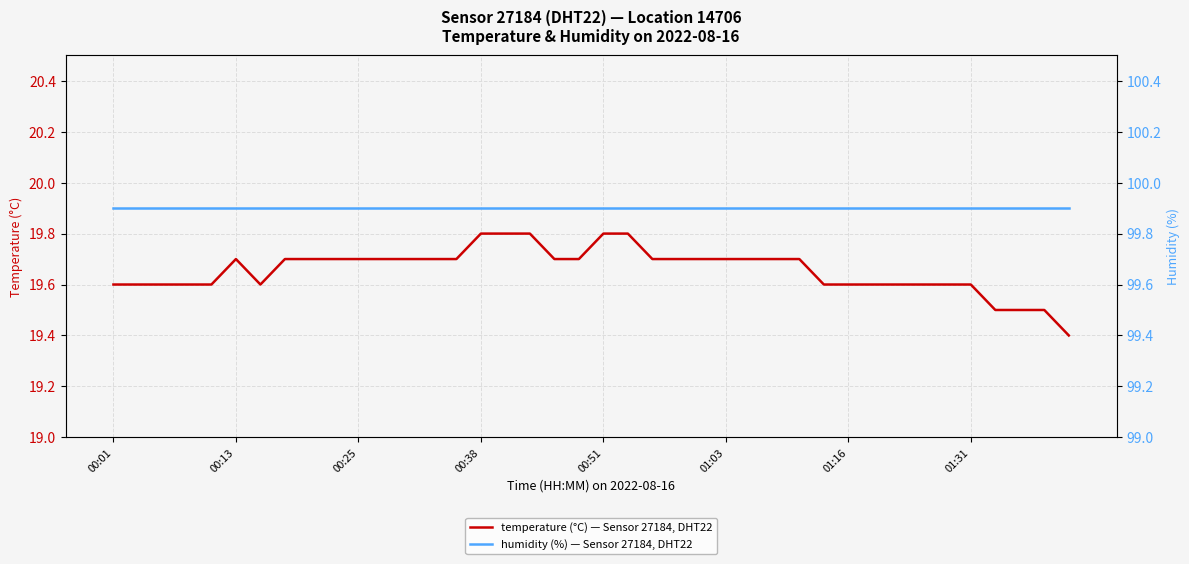

Which category has the highest value across all series?

00:01